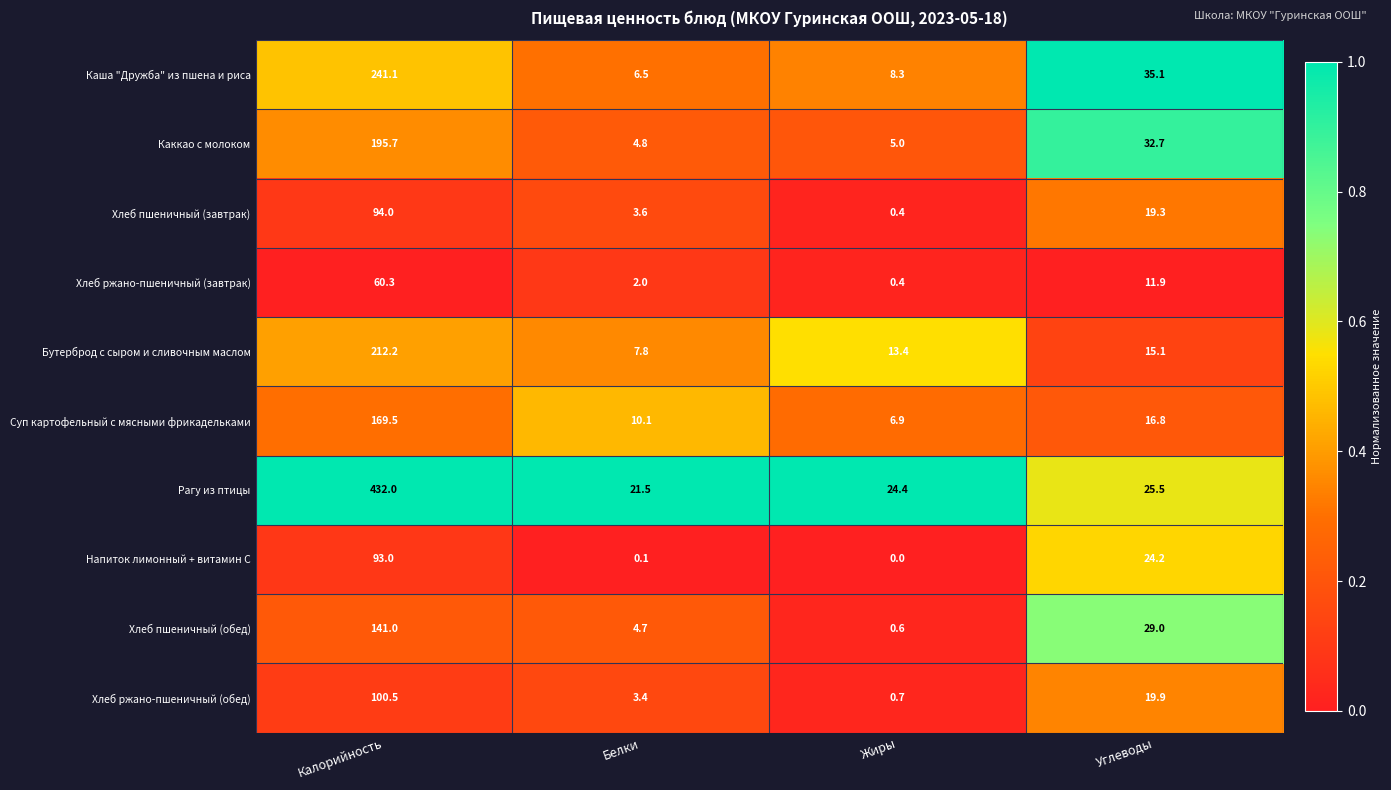

Is the value of Каккао с молоком at Калорийность greater than the value of Суп картофельный с мясными фрикадельками at Жиры?

Yes